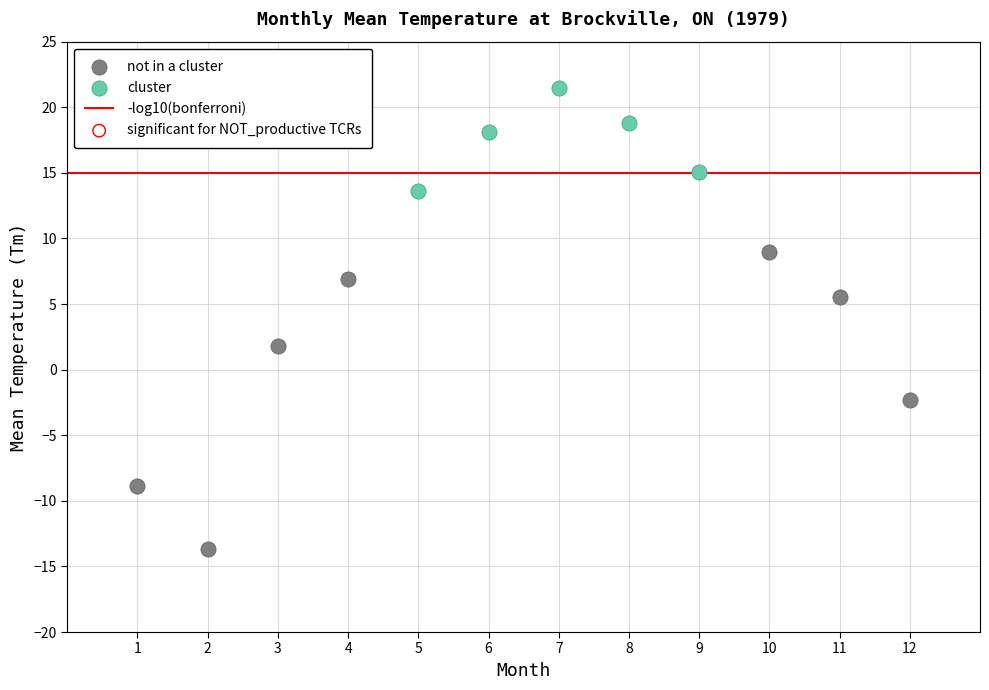

Which series contains the lowest Y value?

not in a cluster